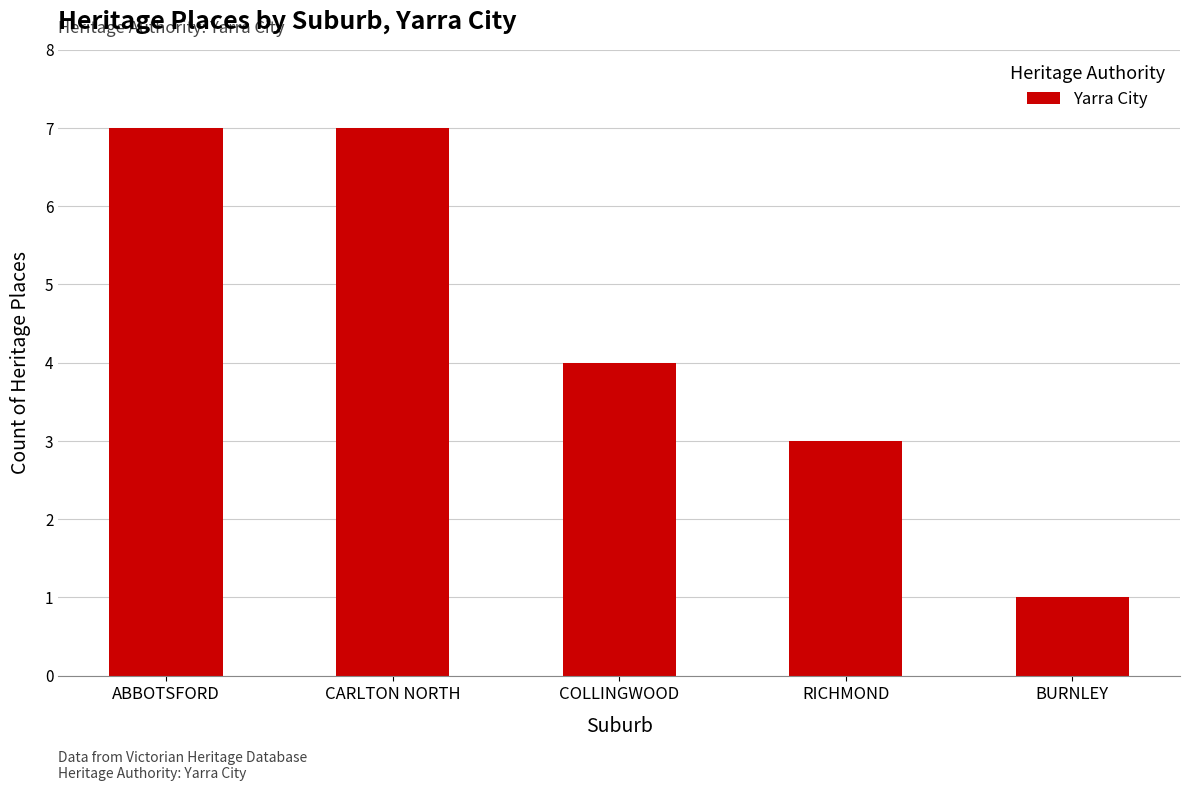

At which label is the value closest to 4?

COLLINGWOOD